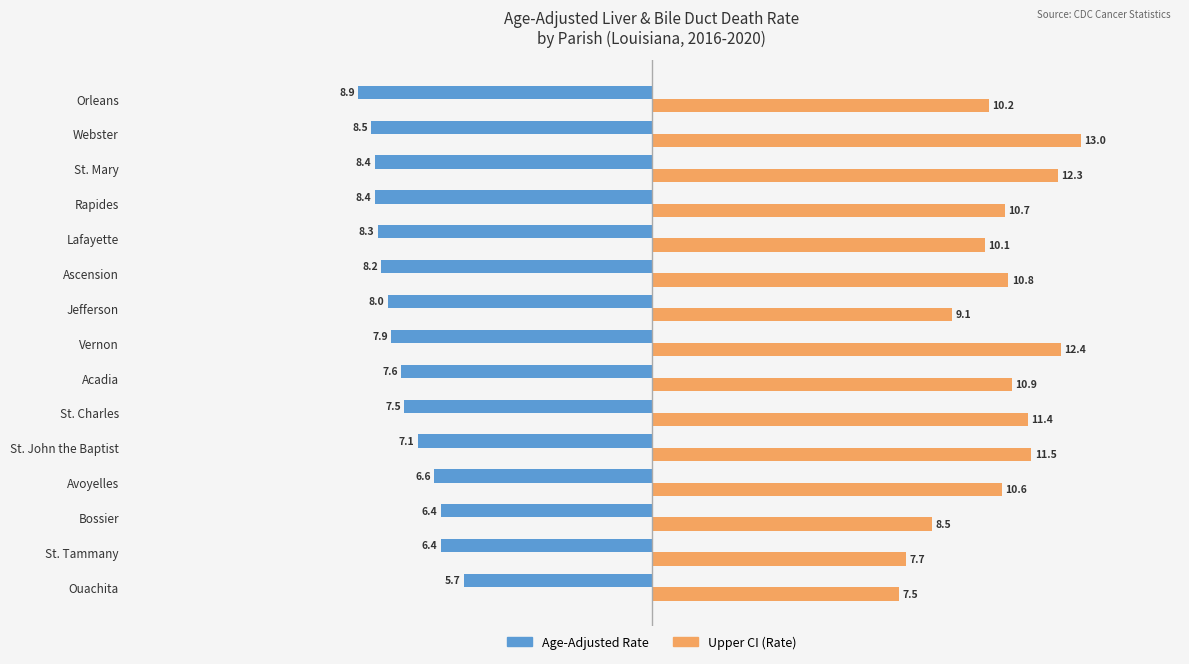

What is the spread (max minus min) of values at Lafayette?

18.4